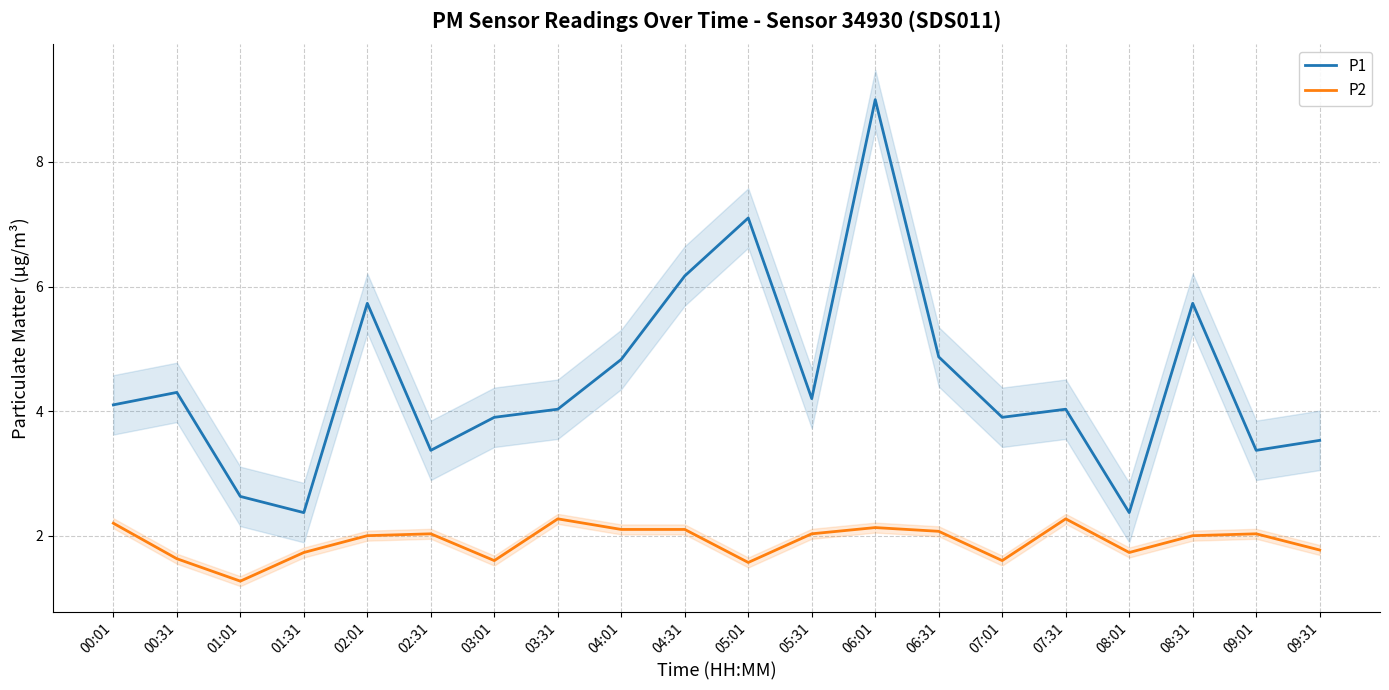

Does the chart display data point markers on the line(s)?

No